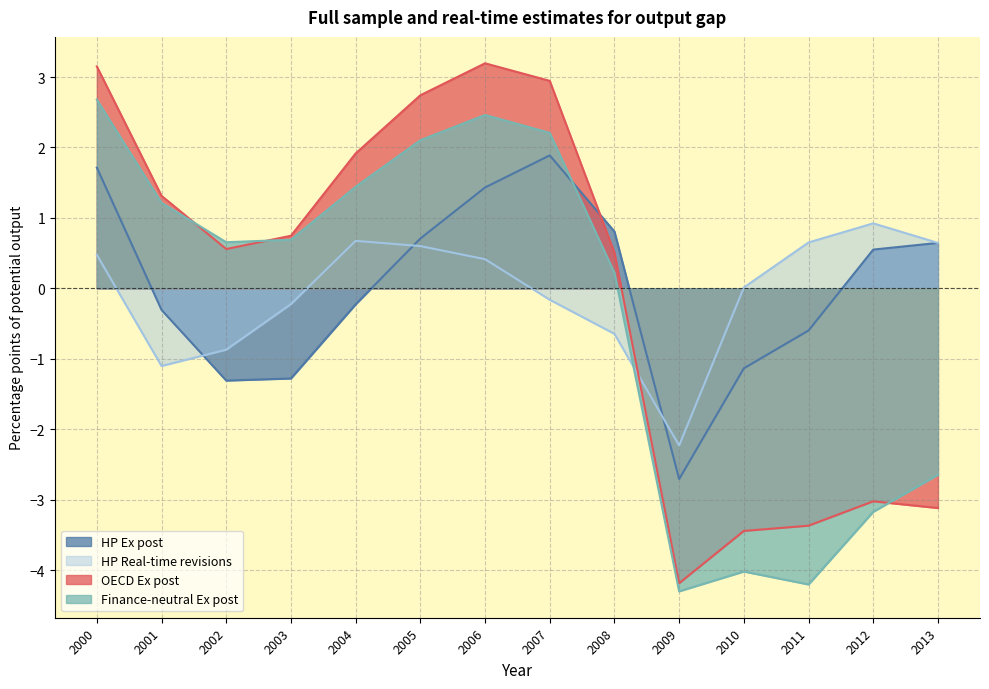

What is the difference between the HP Real-time revisions values at 2007 and 2011?

0.8